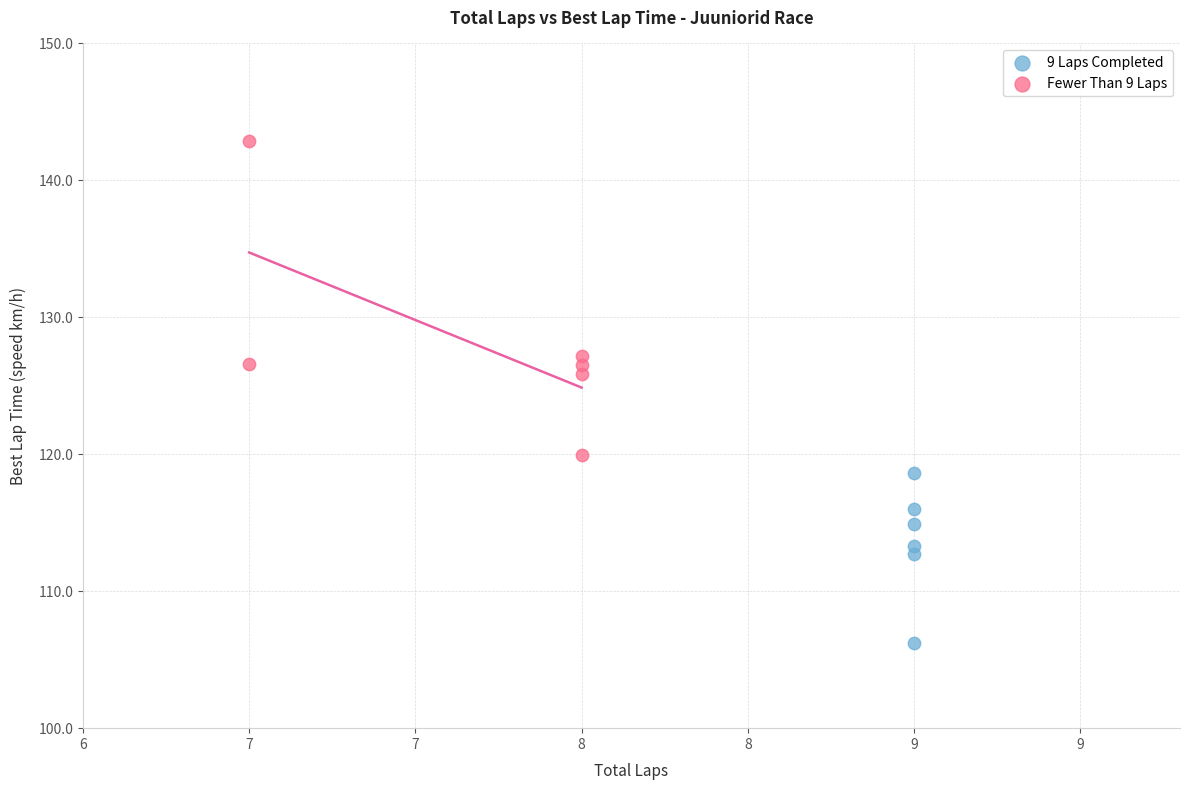

Which series has the widest spread of Y values?

Fewer Than 9 Laps